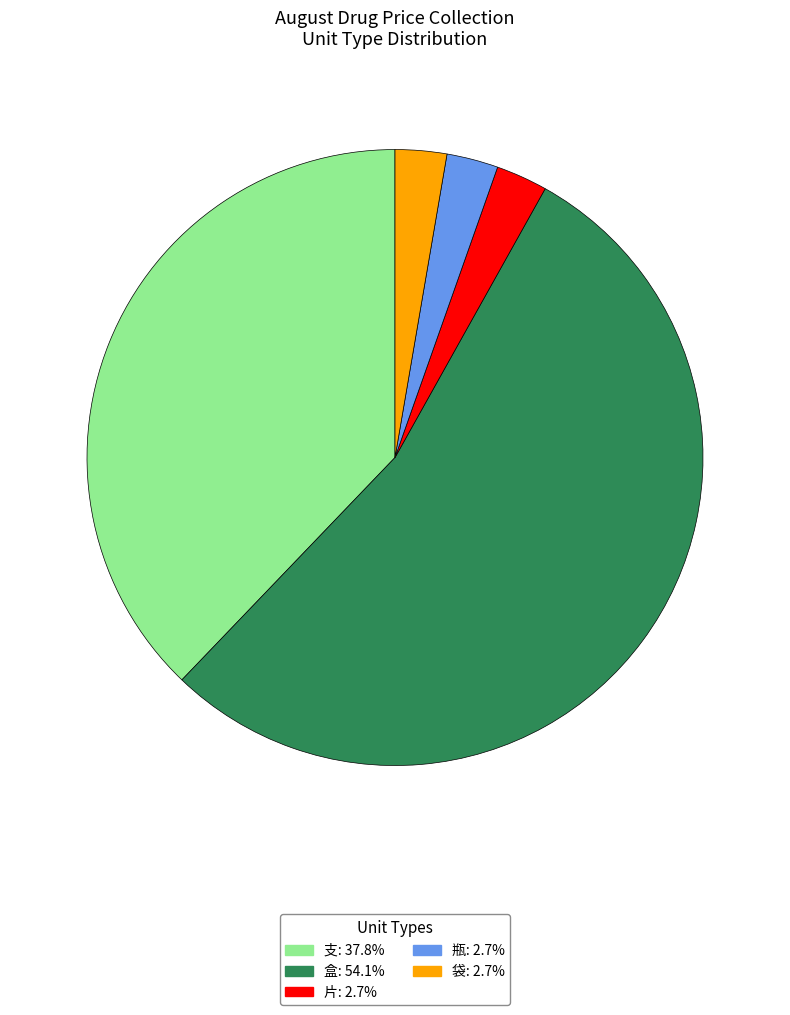

Is 盒: 54.1% the majority of the pie?

Yes